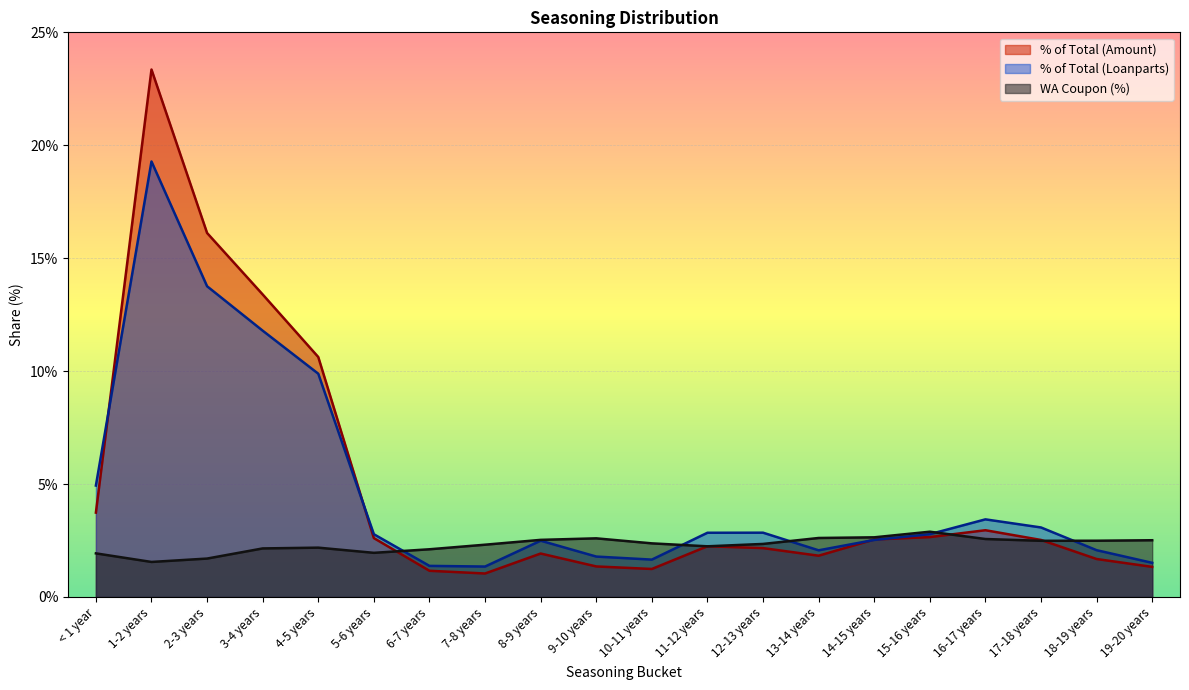

The % of Total (Amount) series shows 5.5 at 2-3 years. True or false?

False